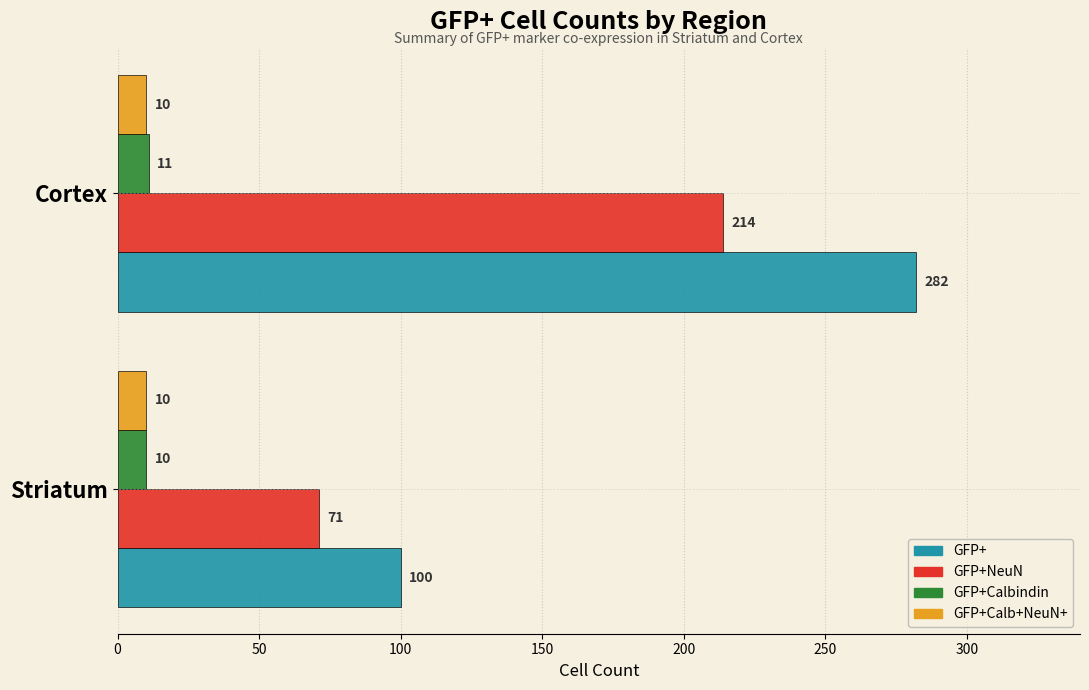

What is the difference between the highest and lowest values at Striatum?

90